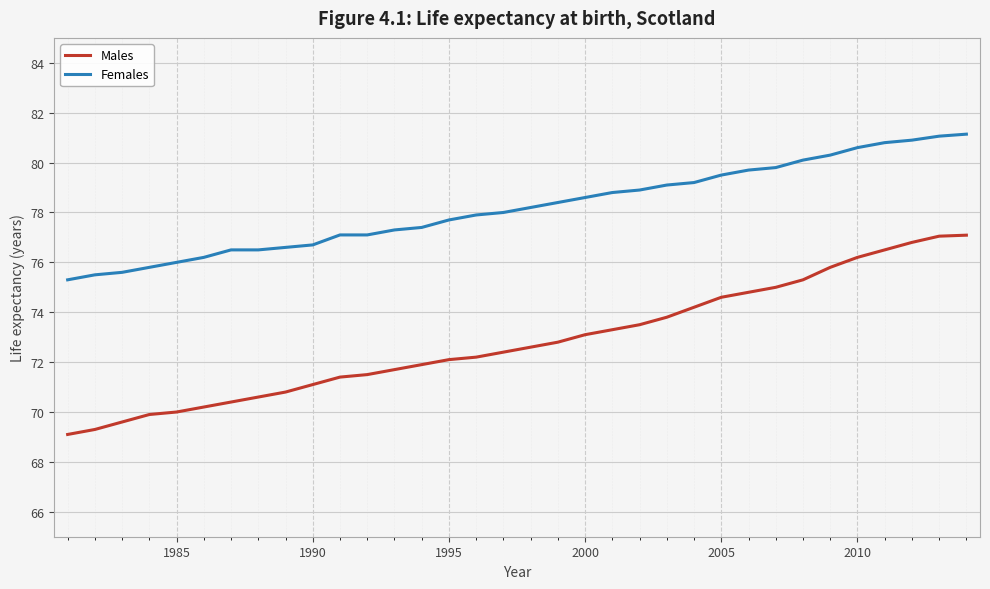

What is the average value of the Males series?

72.8